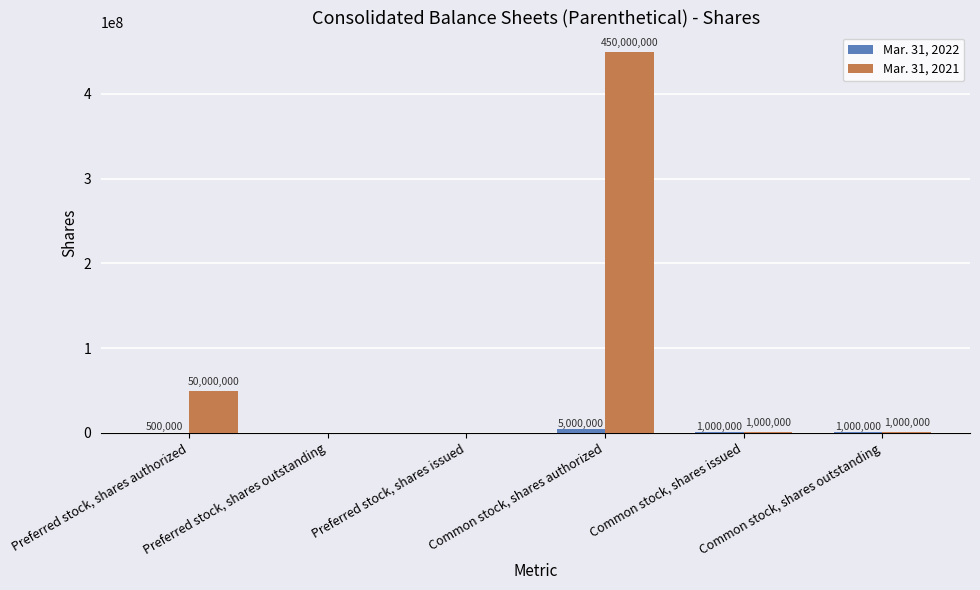

Reading left to right, extract all data points from this chart.

Mar. 31, 2022: 500000	0	0	5000000	1000000	1000000
Mar. 31, 2021: 50000000	0	0	450000000	1000000	1000000